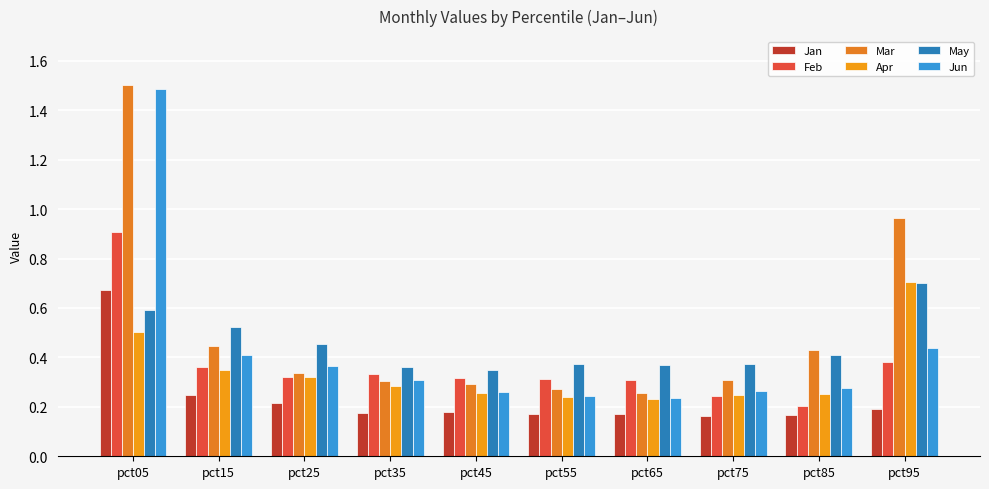

How many series are shown in this chart?

6